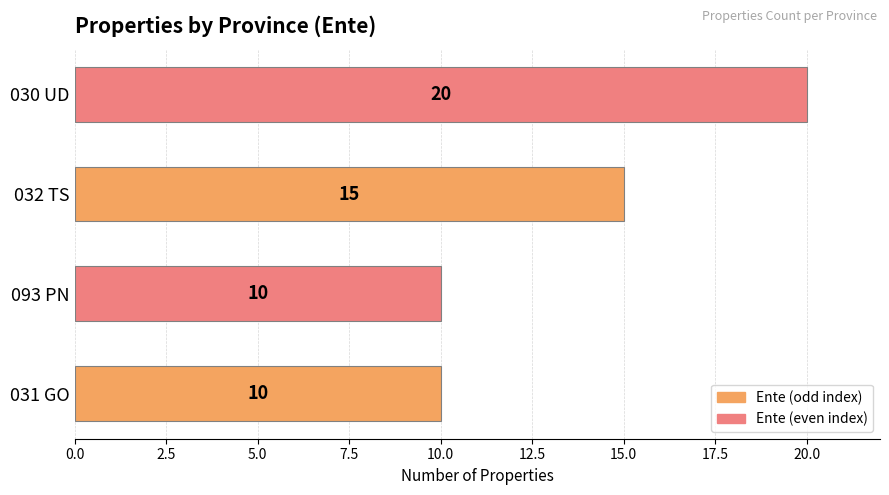

How many bars are there in total?

4